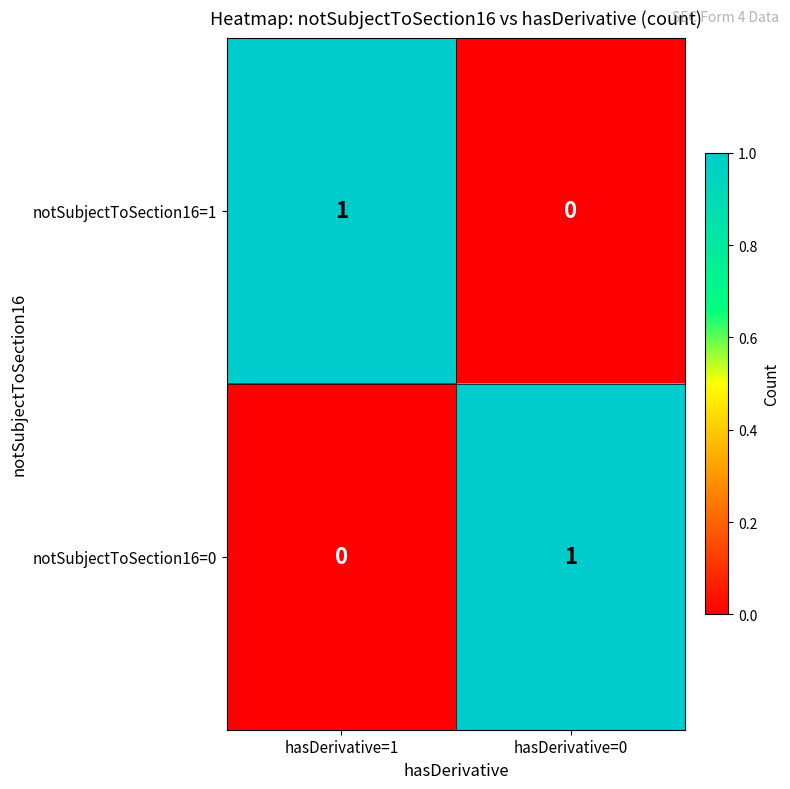

True or false: notSubjectToSection16=1 has a value of 0 at hasDerivative=0.

True